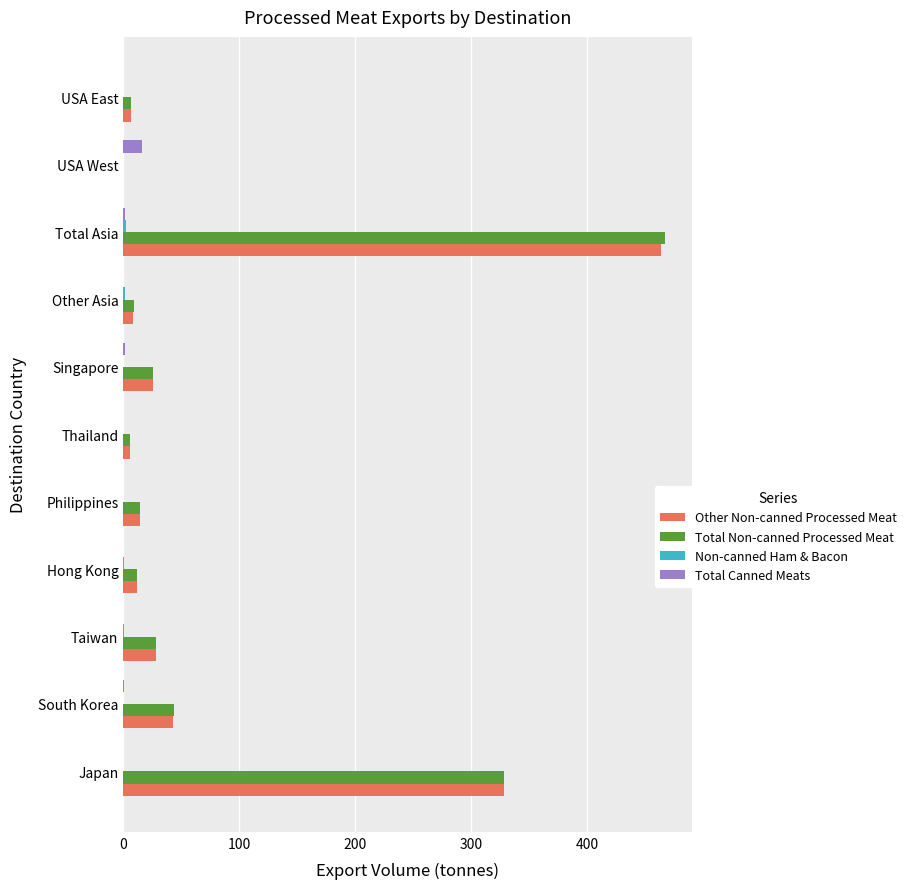

The Total Non-canned Processed Meat series shows 0.0 at USA West. True or false?

True